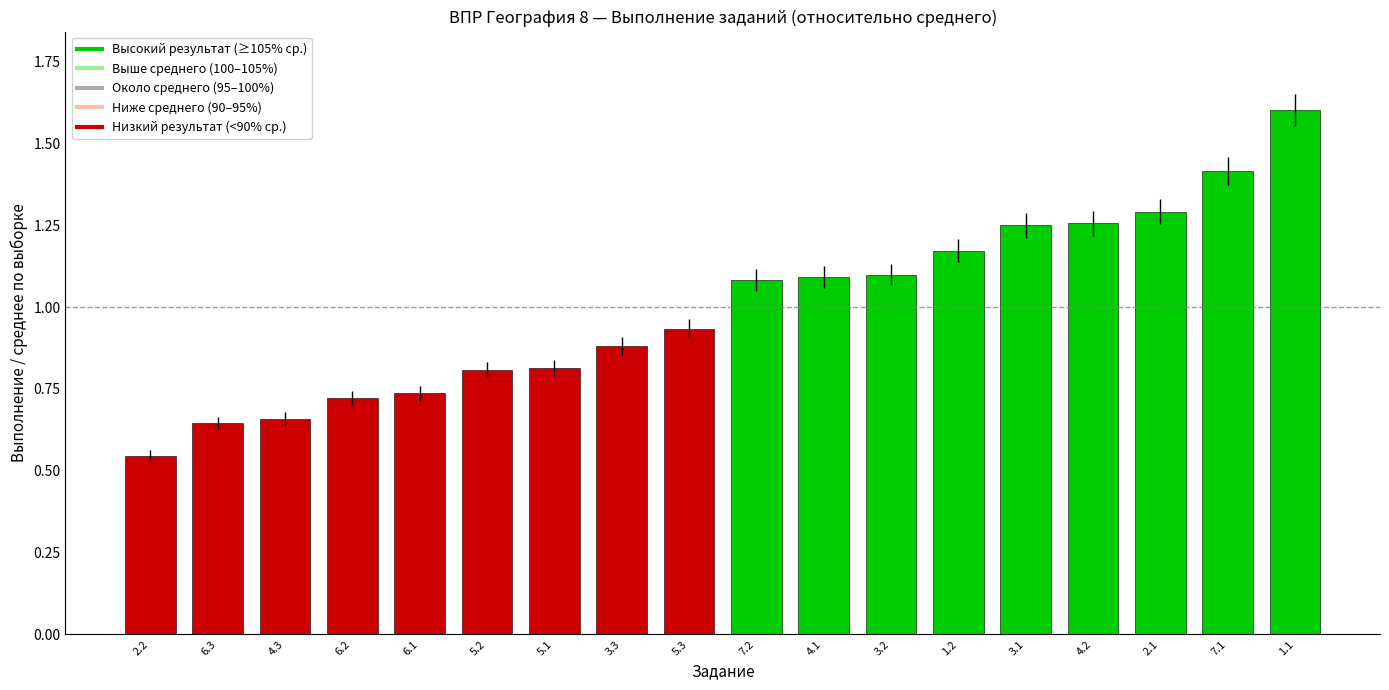

Where does the data first go above 1?

7.2